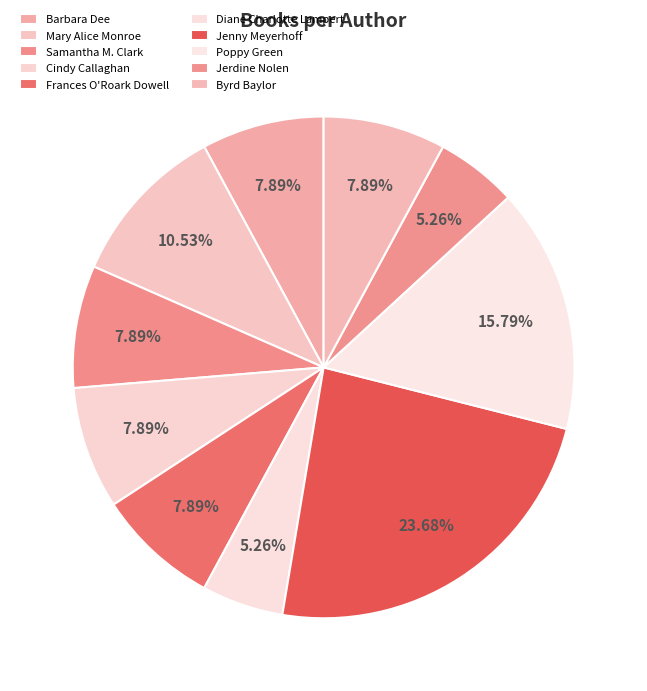

Count the number of slices in the pie.

10